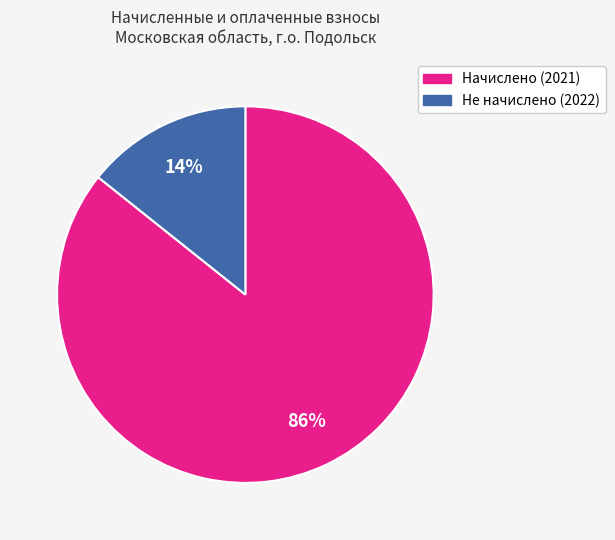

Is there a majority slice in this chart?

Yes